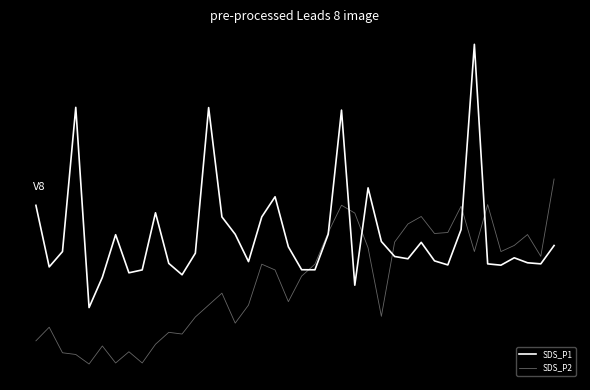

At how many categories does at least one series exceed 6?

1